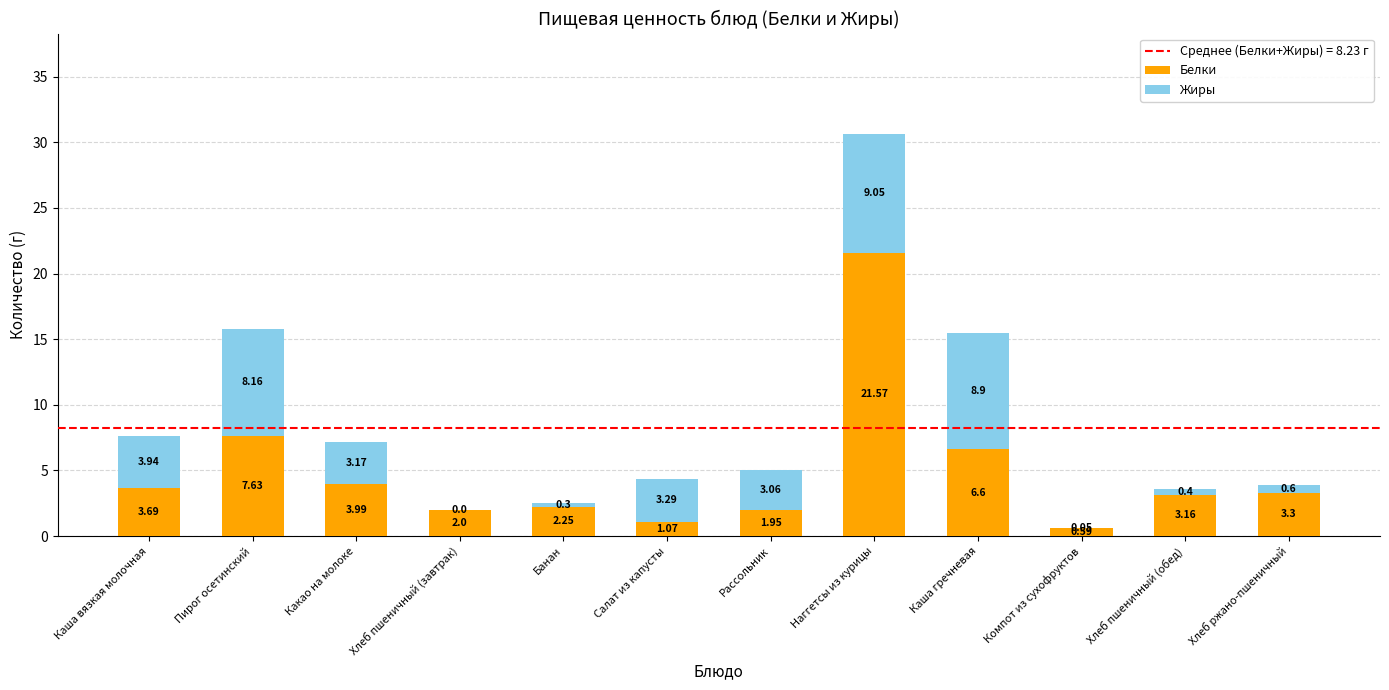

What is the sum of all Белки values?

57.8